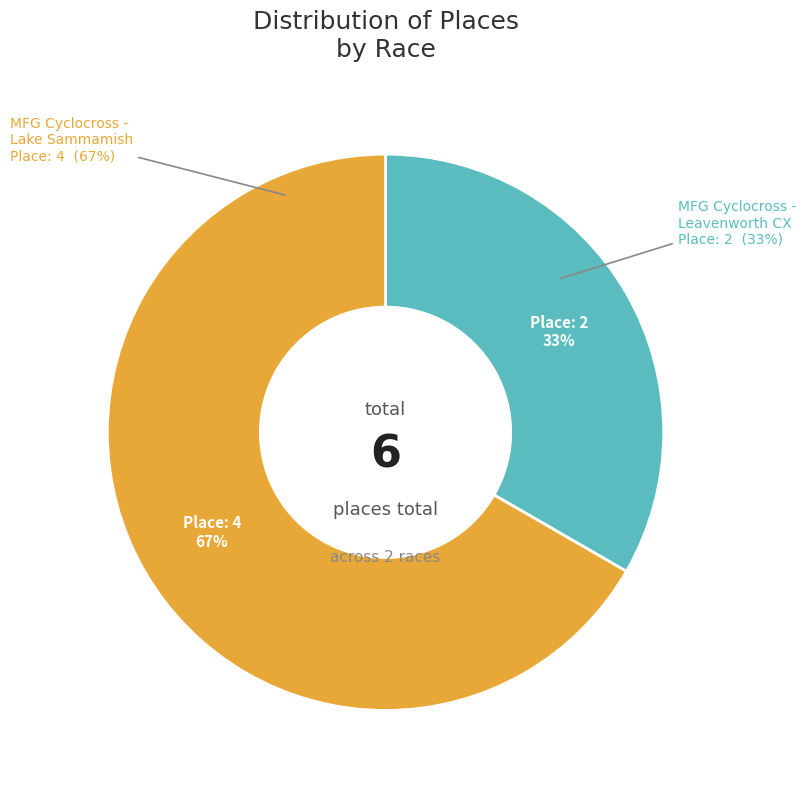

To the nearest percent, what is the difference between the largest and smallest slice percentages?

33%